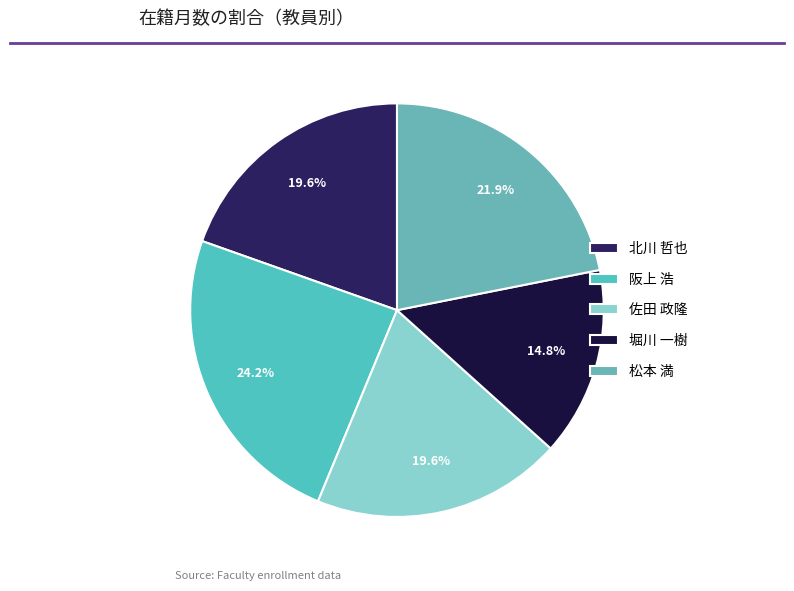

Does 佐田 政隆 represent more than half of the total?

No